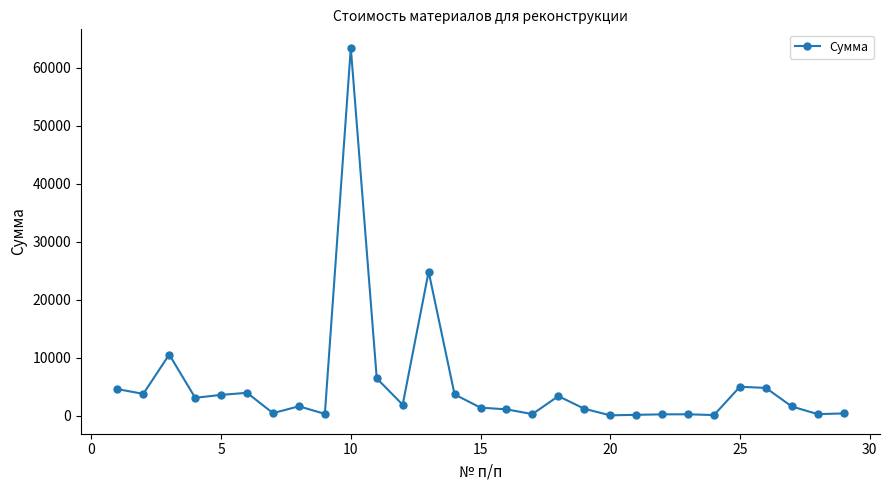

True or false: the data has more than 2 interior local peaks.

True